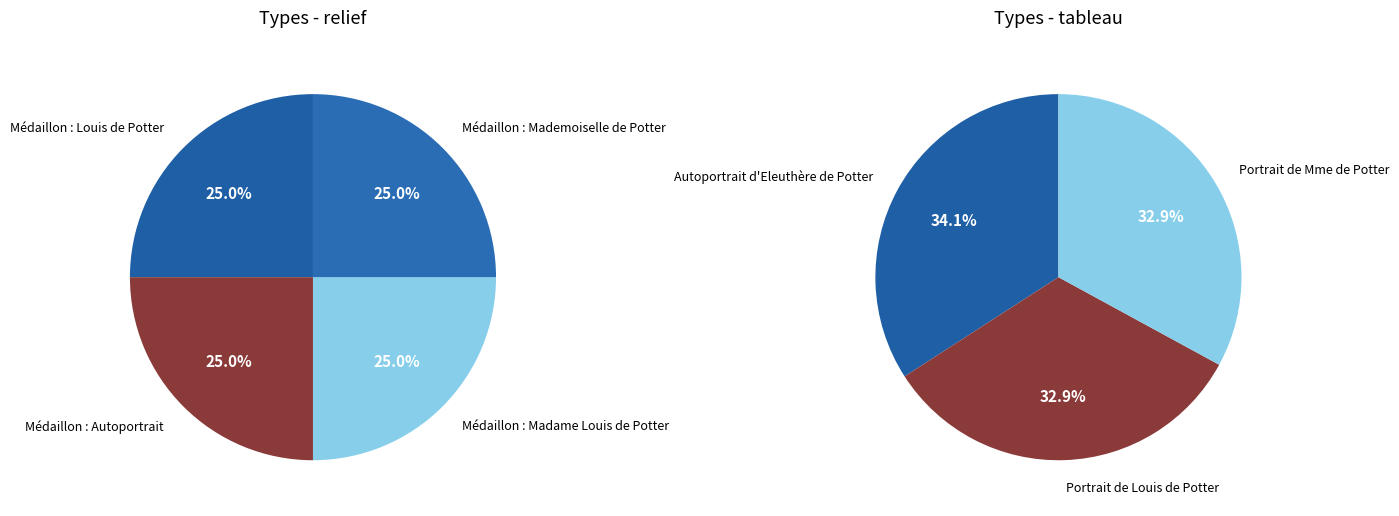

Between Médaillon : Louis de Potter and Médaillon : Mademoiselle de Potter, which is larger?

Médaillon : Mademoiselle de Potter